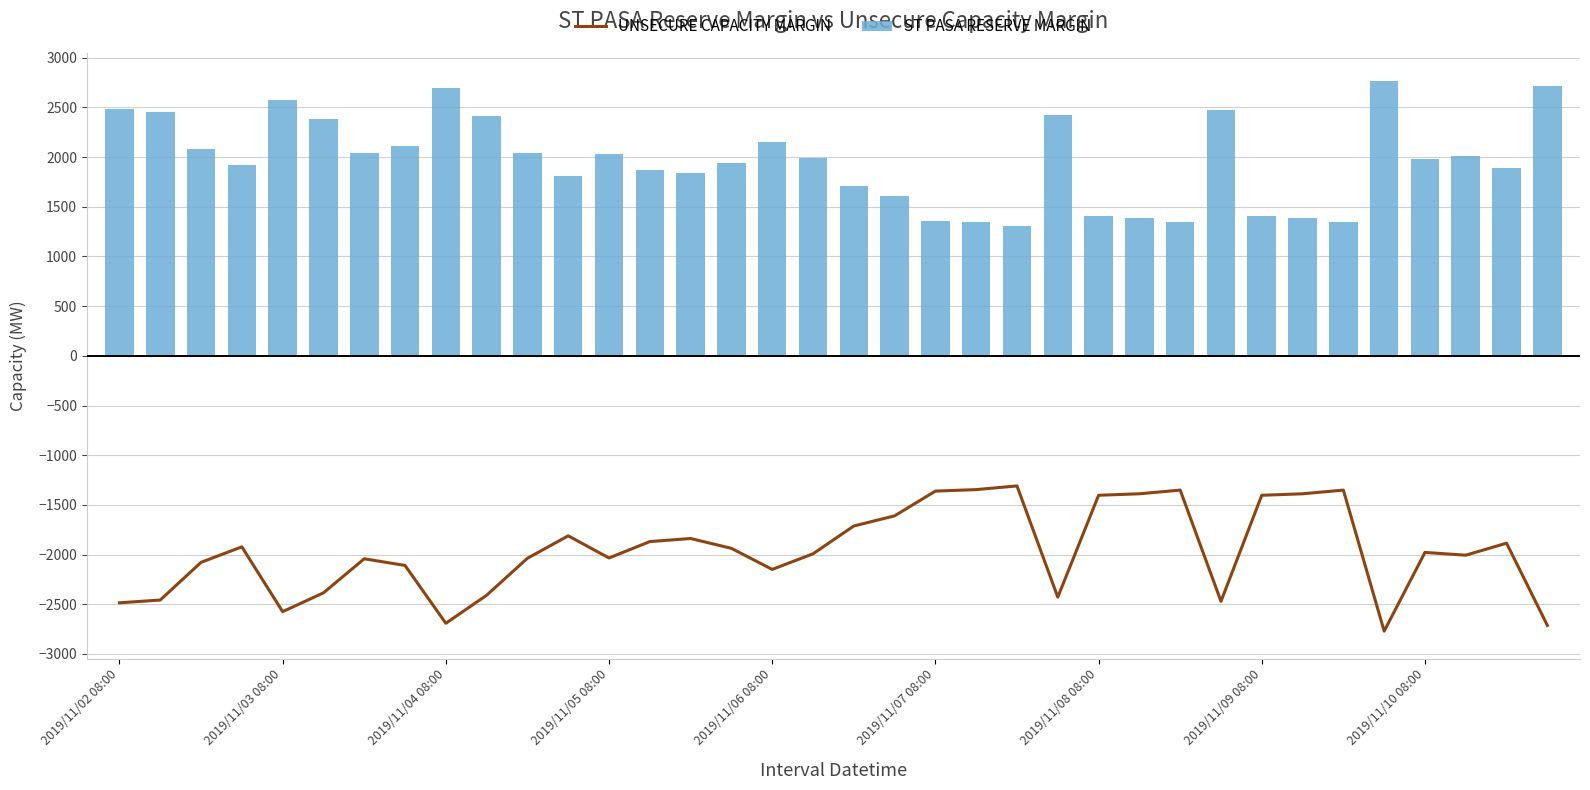

What is the value of the UNSECURE CAPACITY MARGIN bar at the 13th from the left?

-2034